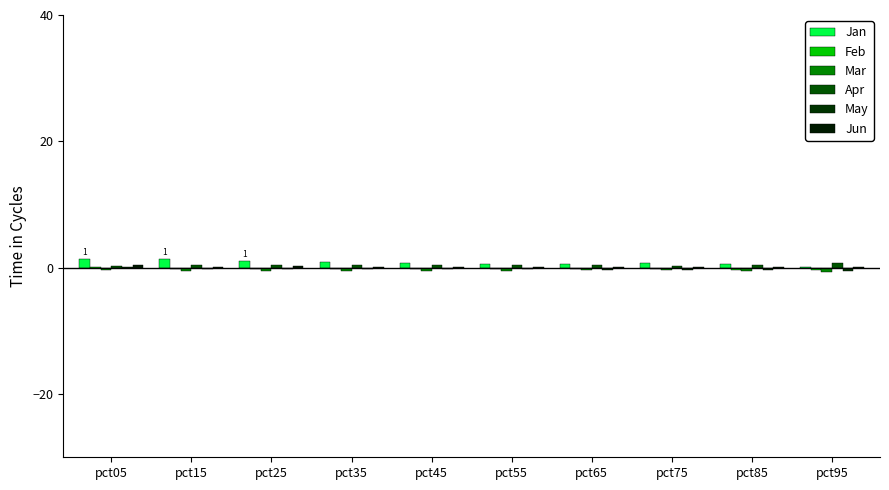

What is the sum of all Jan values?

8.2